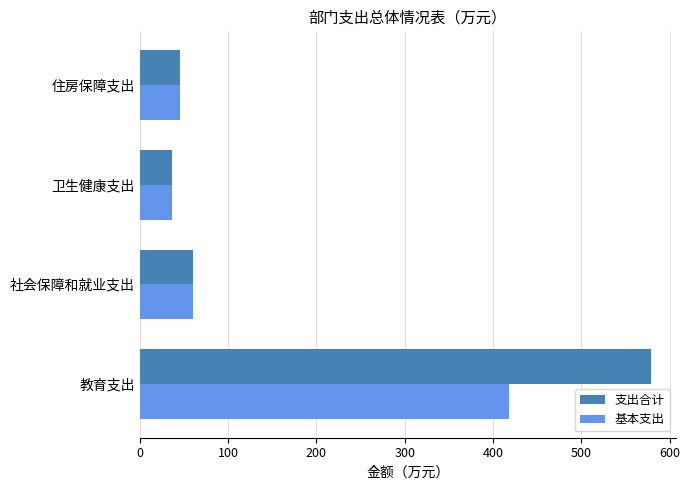

Which series has the widest spread of values?

支出合计